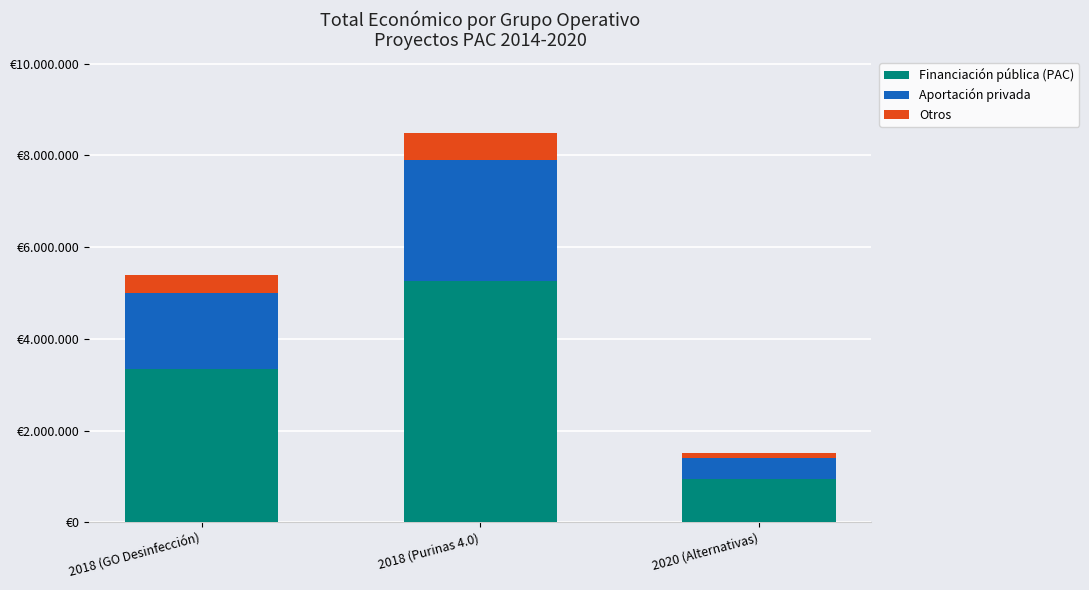

Are the bars grouped side by side (vs. stacked)?

No